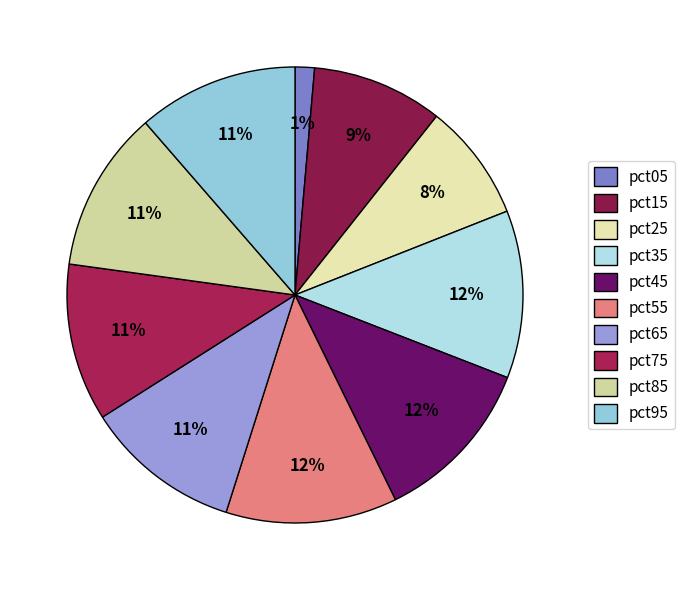

How many segments does this pie chart have?

10